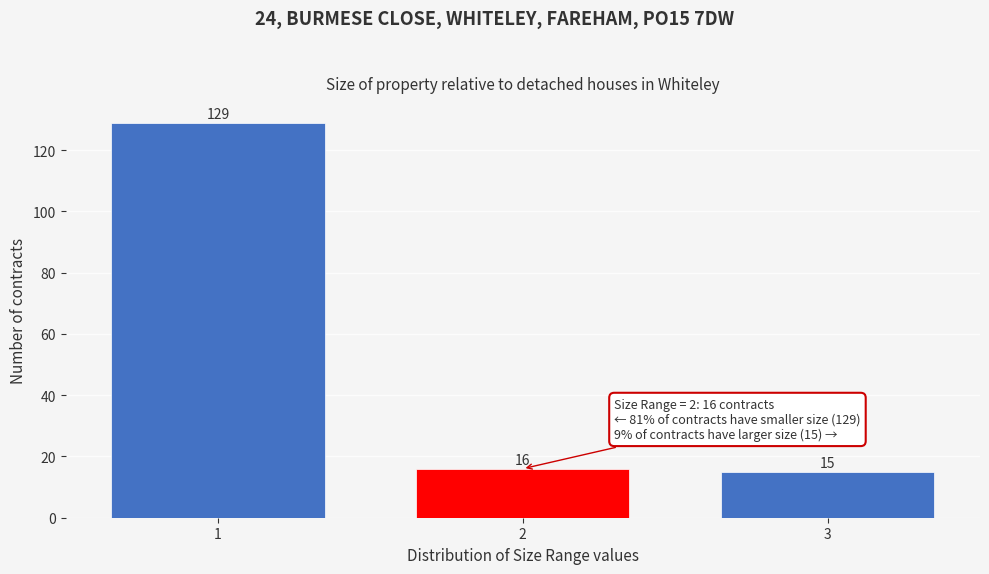

Reading left to right, list all the values displayed in this chart.

1=129	2=16	3=15